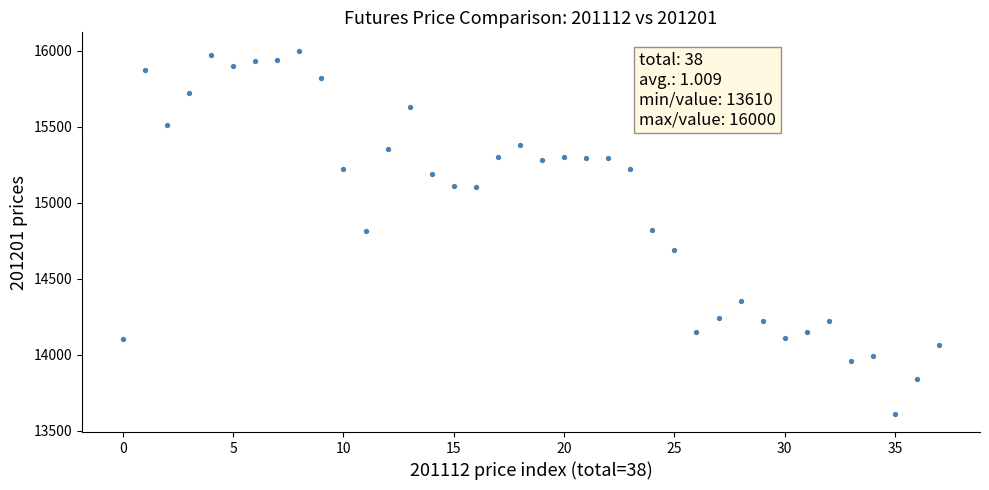

What is the range of Y values (max minus min)?

2390